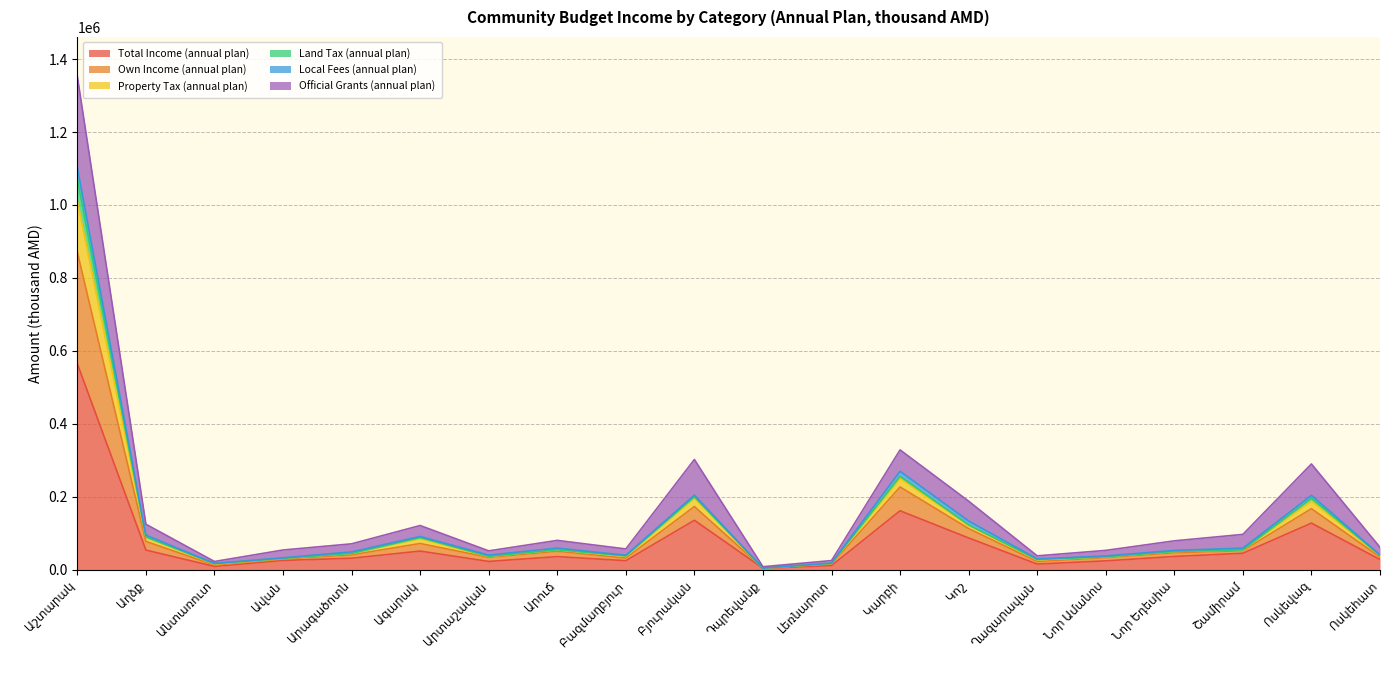

What is the maximum value for Total Income (annual plan)?

564780.8